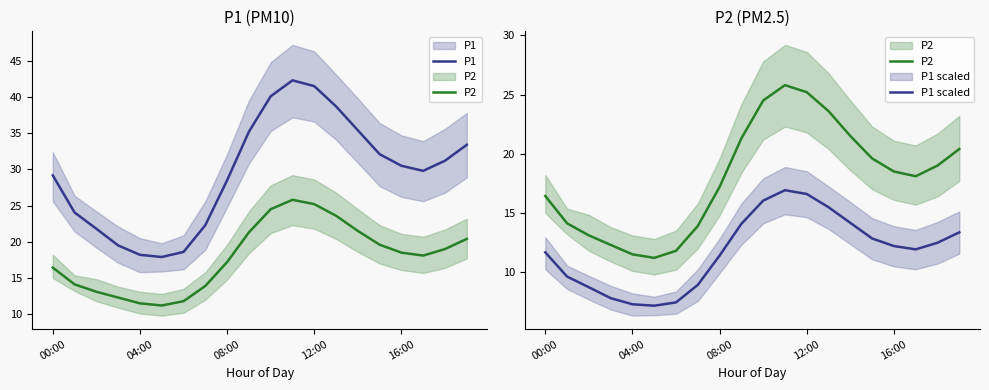

What are all the series names shown in the legend?

P1, P2, P1 scaled